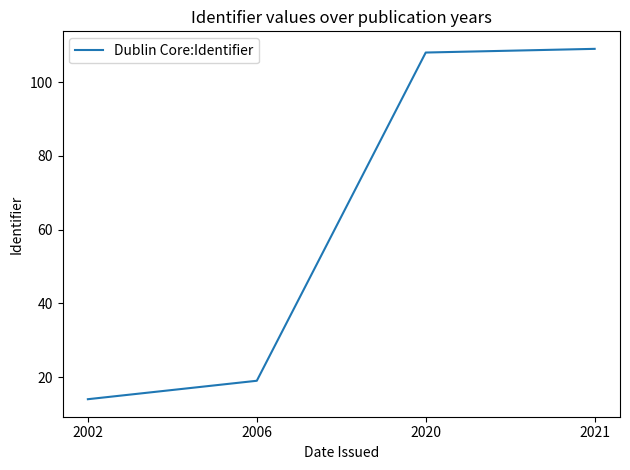

What is the difference between the maximum and minimum values?

95